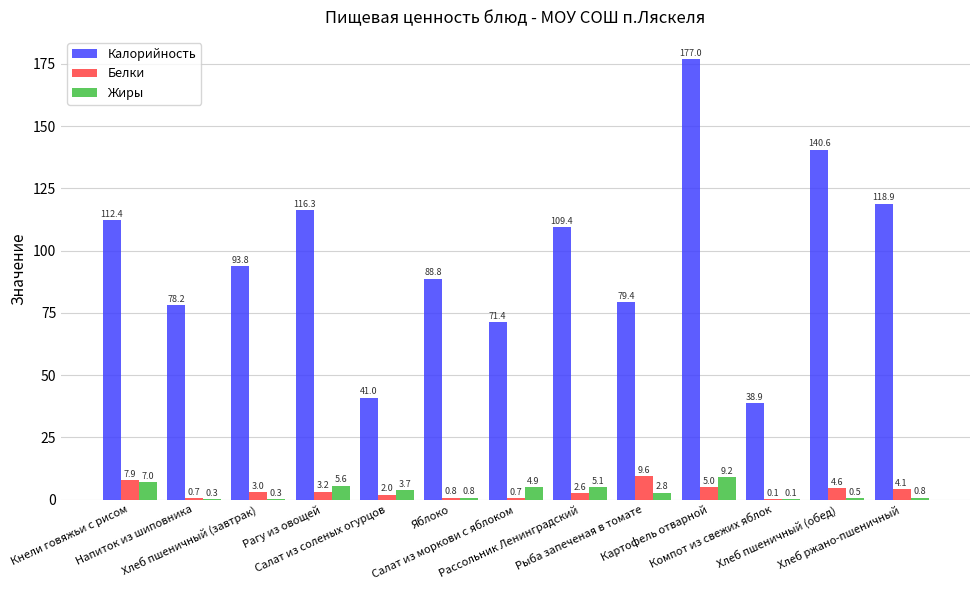

How many values in the Калорийность series exceed 93?

7